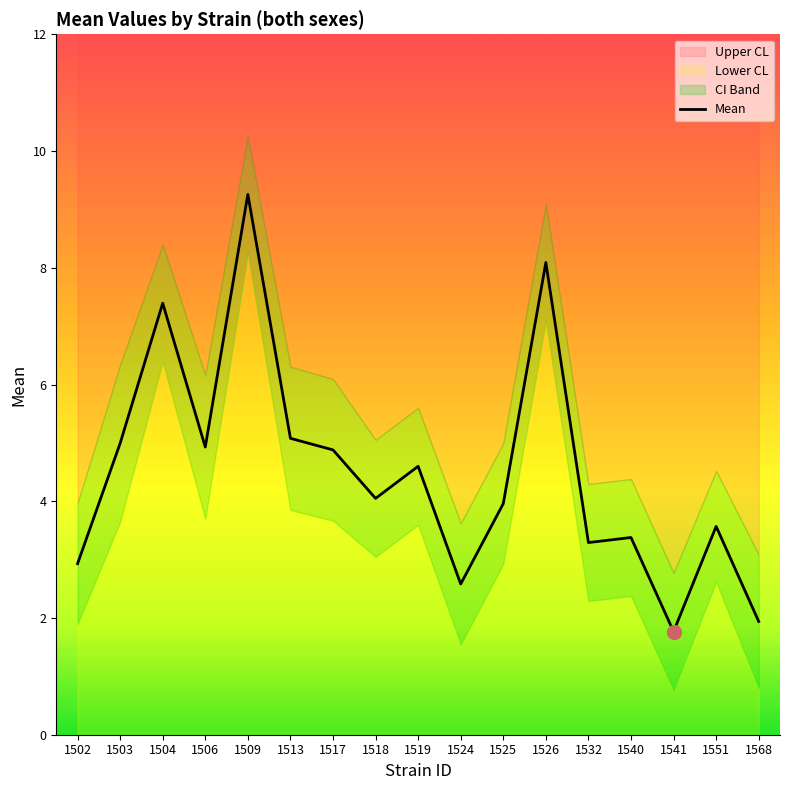

What is the sum of all values?

76.7